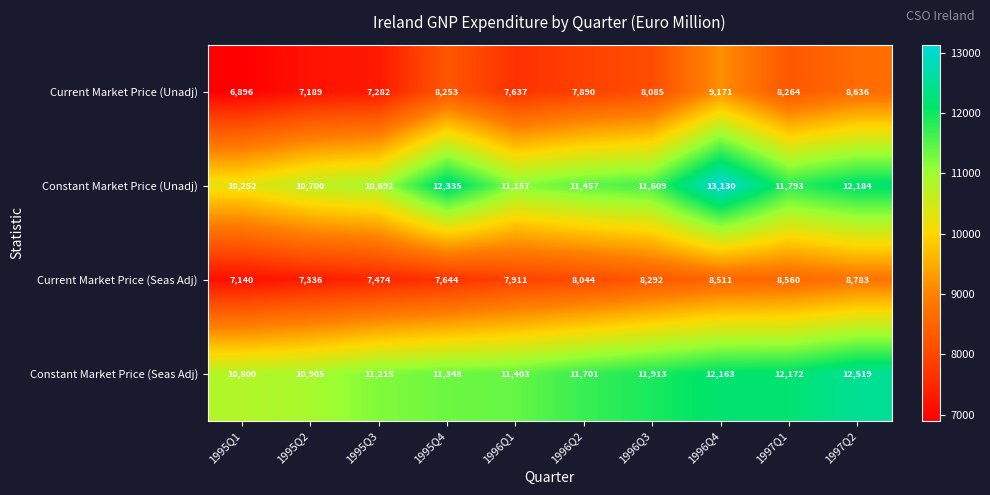

Is it true that Constant Market Price (Seas Adj) equals 15150 at 1995Q4?

False